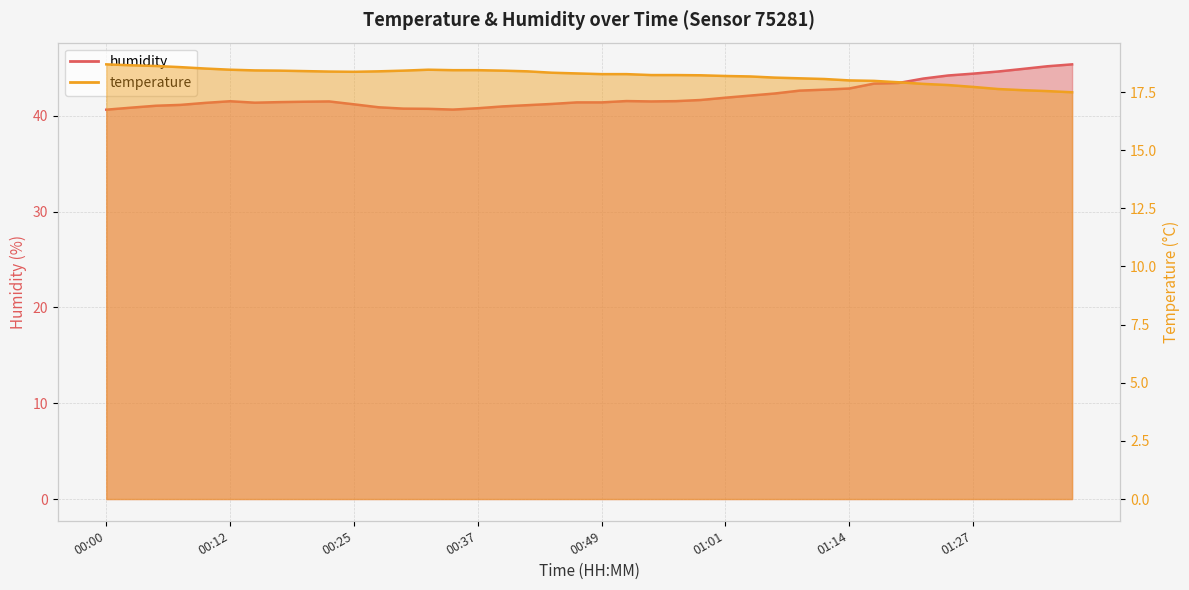

True or false: temperature and humidity cross at least once.

False